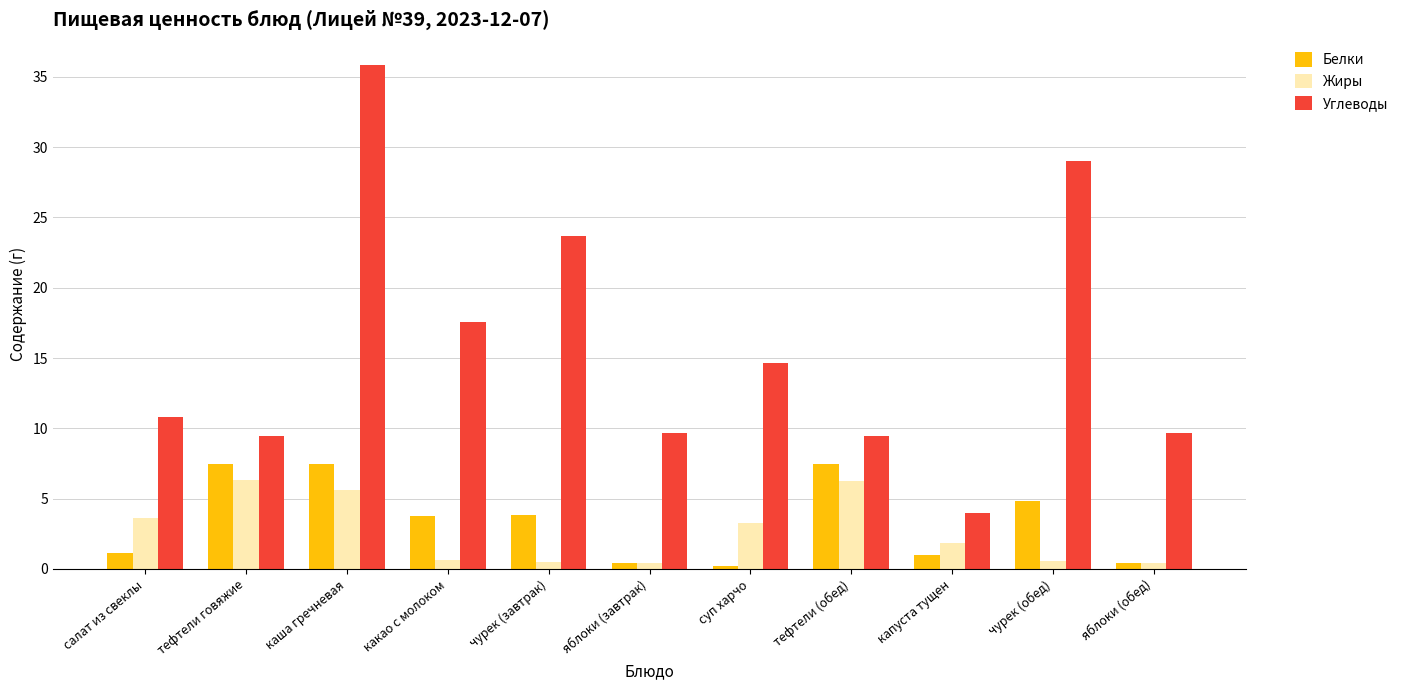

What is the smallest value displayed?

0.2